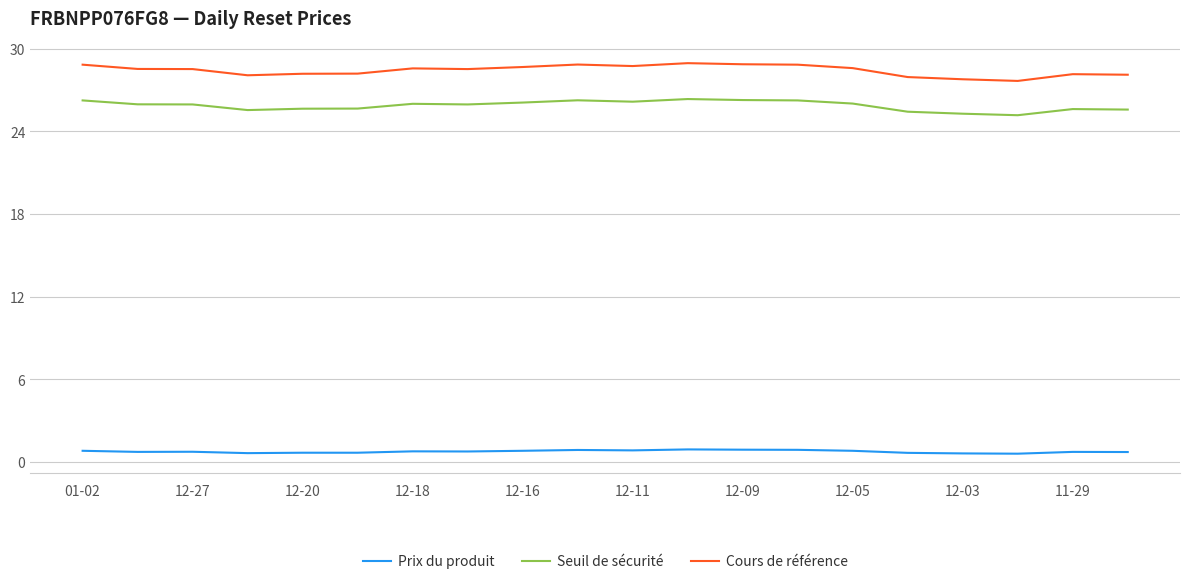

What is the lowest value of the Cours de référence series?

27.7